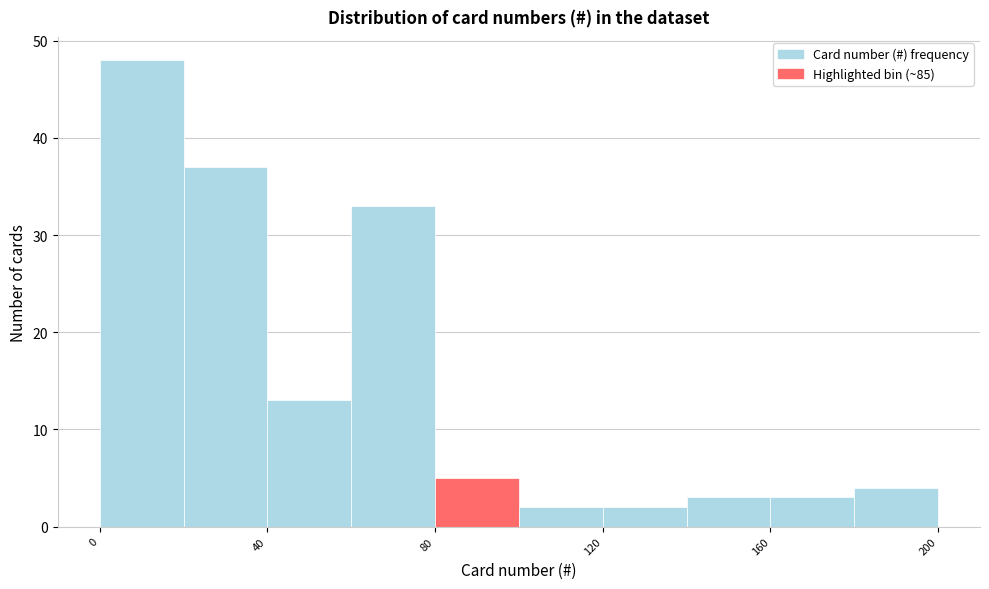

Reading left to right, transcribe this chart: for each bar, give the range it covers on the x-axis and its height. The values are not printed on the chart, so give them approximately, as read against the axis.

0 to 20: 48
20 to 40: 37
40 to 60: 13
60 to 80: 33
80 to 100: 5
100 to 120: 2
120 to 140: 2
140 to 160: 3
160 to 180: 3
180 to 200: 4